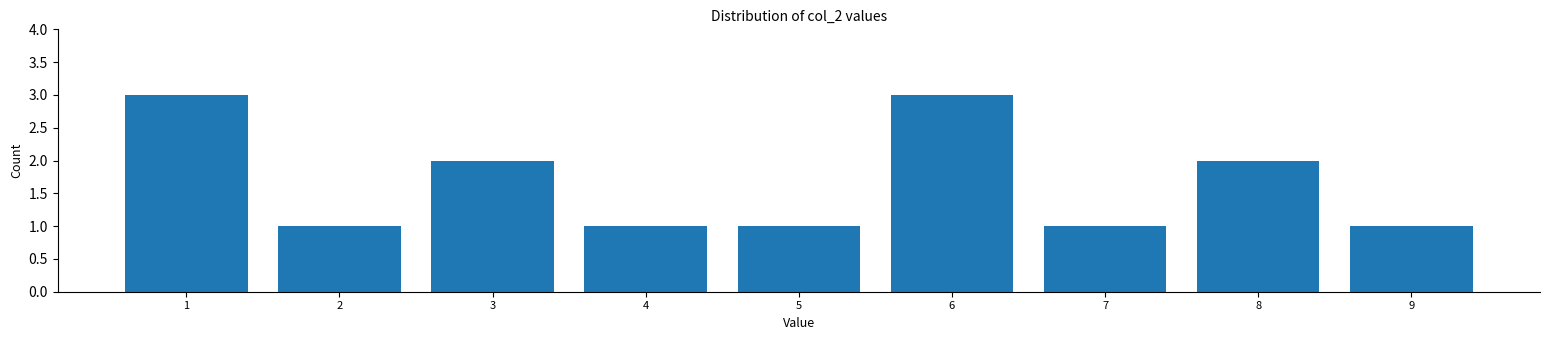

Reading left to right, what are all the values shown in this chart?

1=3	2=1	3=2	4=1	5=1	6=3	7=1	8=2	9=1